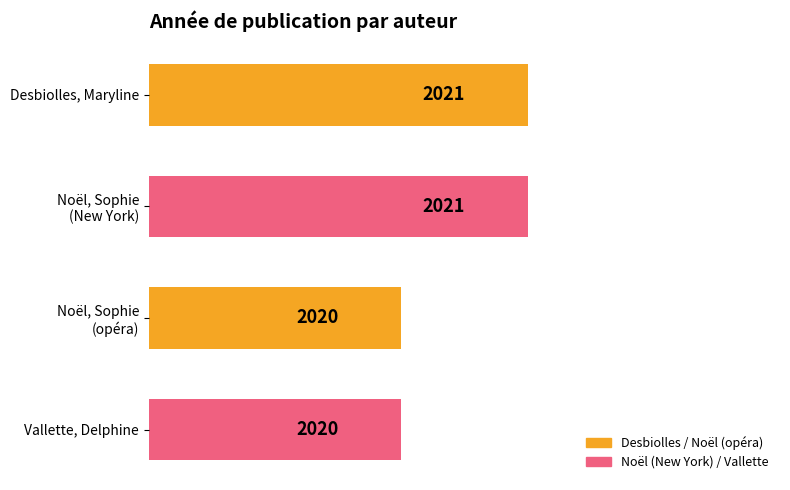

Between Vallette, Delphine and Desbiolles, Maryline, which is larger?

Desbiolles, Maryline